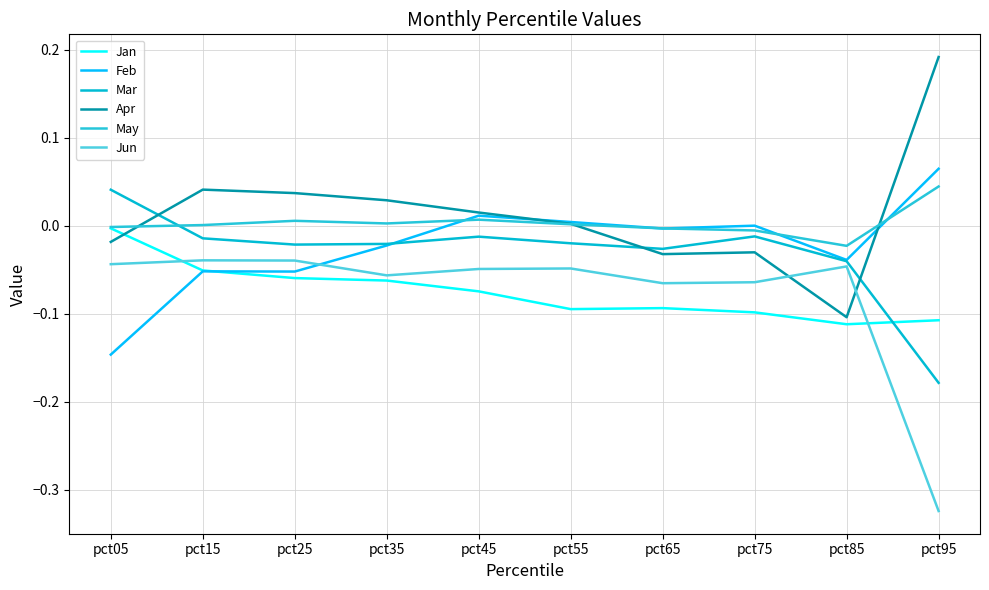

The value of Apr at pct95 is 0.2. True or false?

True